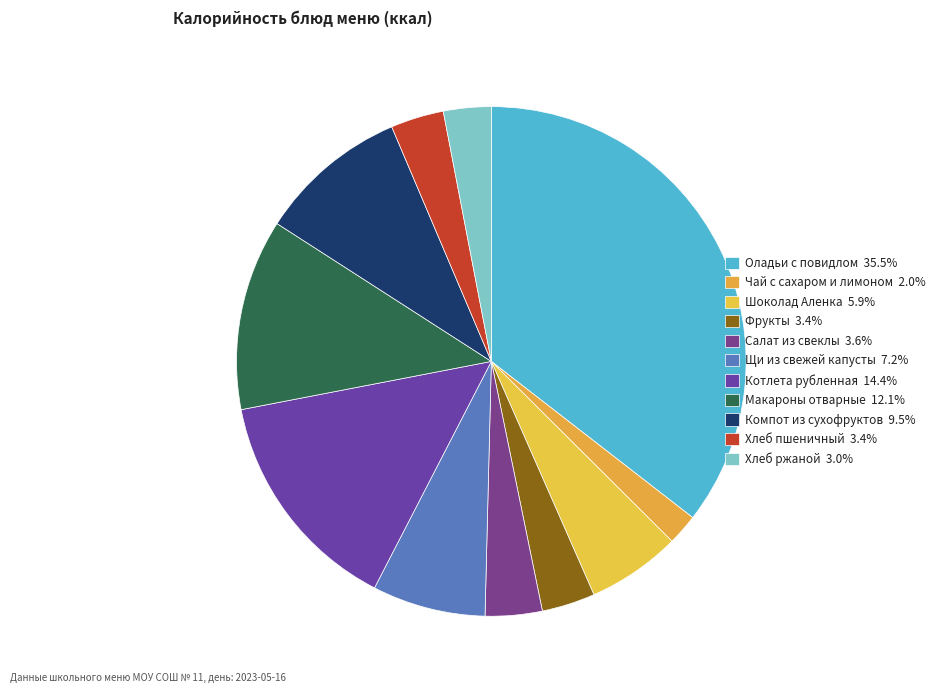

To the nearest percent, what is the combined percentage of Щи из свежей капусты and Котлета рубленная?

22%